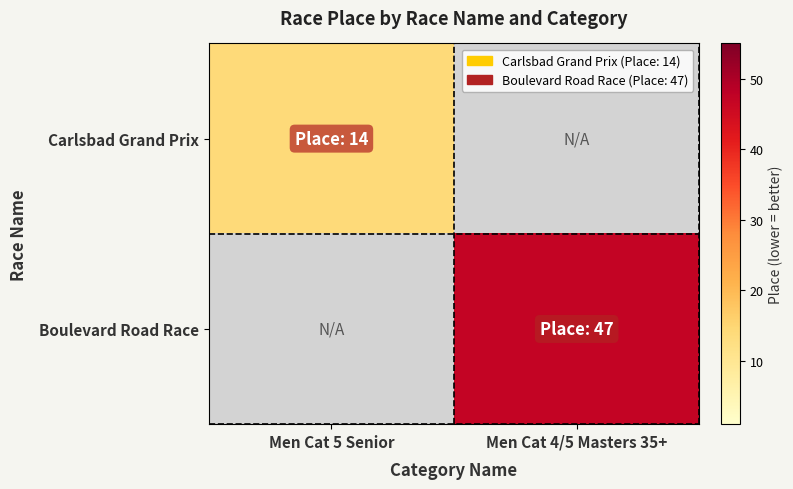

Is it true that Carlsbad Grand Prix equals 14.0 at Men Cat 5 Senior?

True